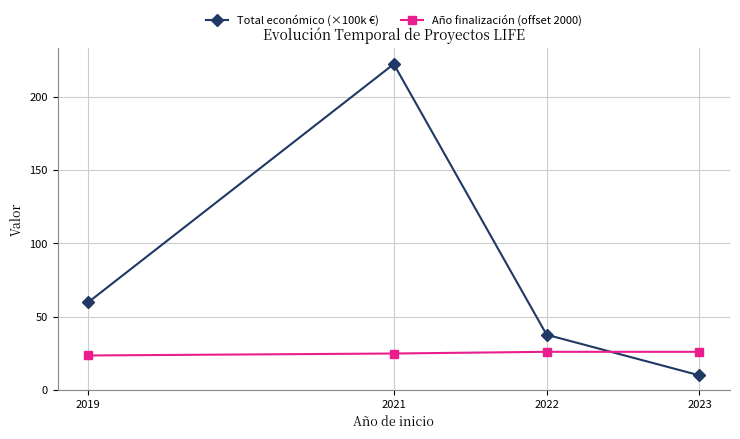

How many data points in Total económico (×100k €) are above 59?

2